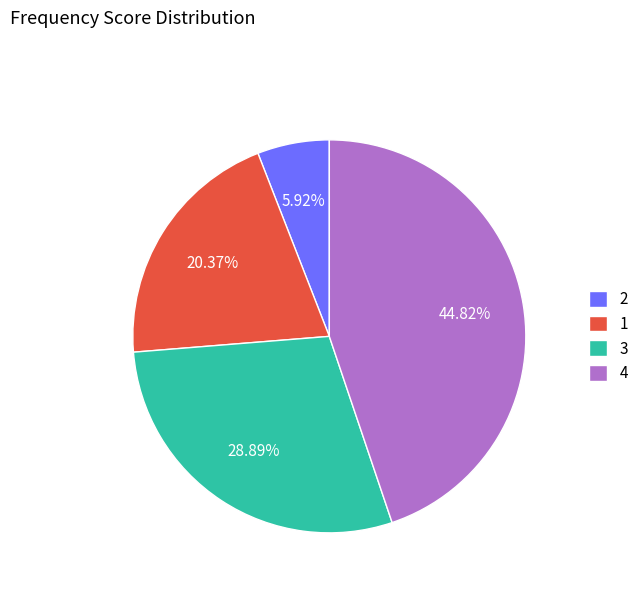

How many segments does this pie chart have?

4